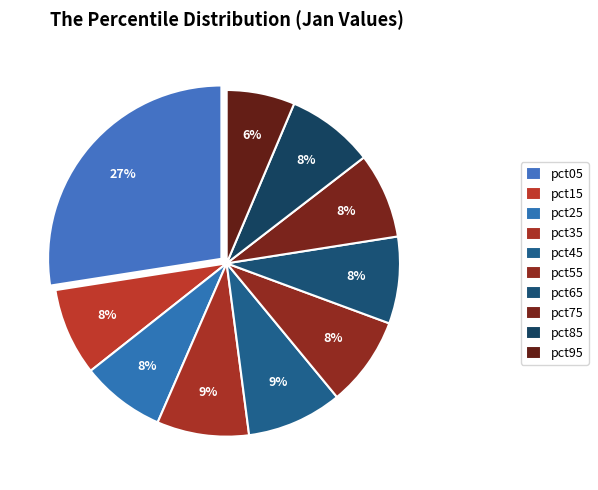

To the nearest percent, what is the combined percentage of pct25 and pct05?

35%